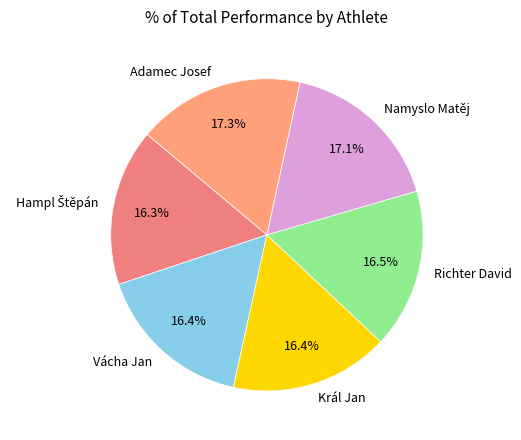

Count the number of slices in the pie.

6